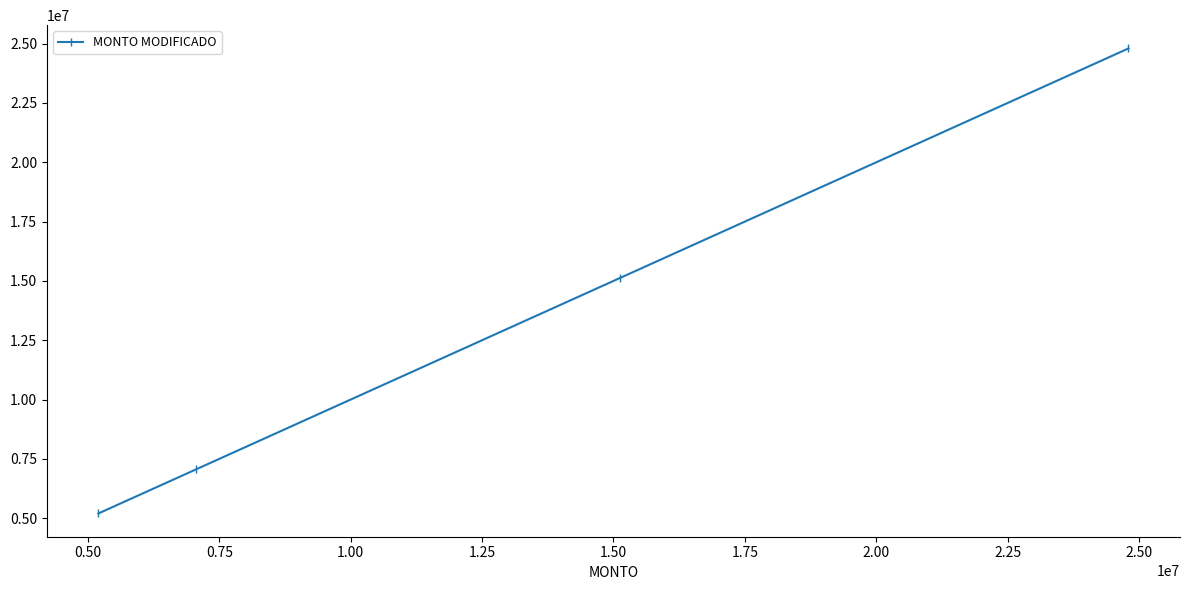

What is the minimum value shown in the chart?

5198951.8